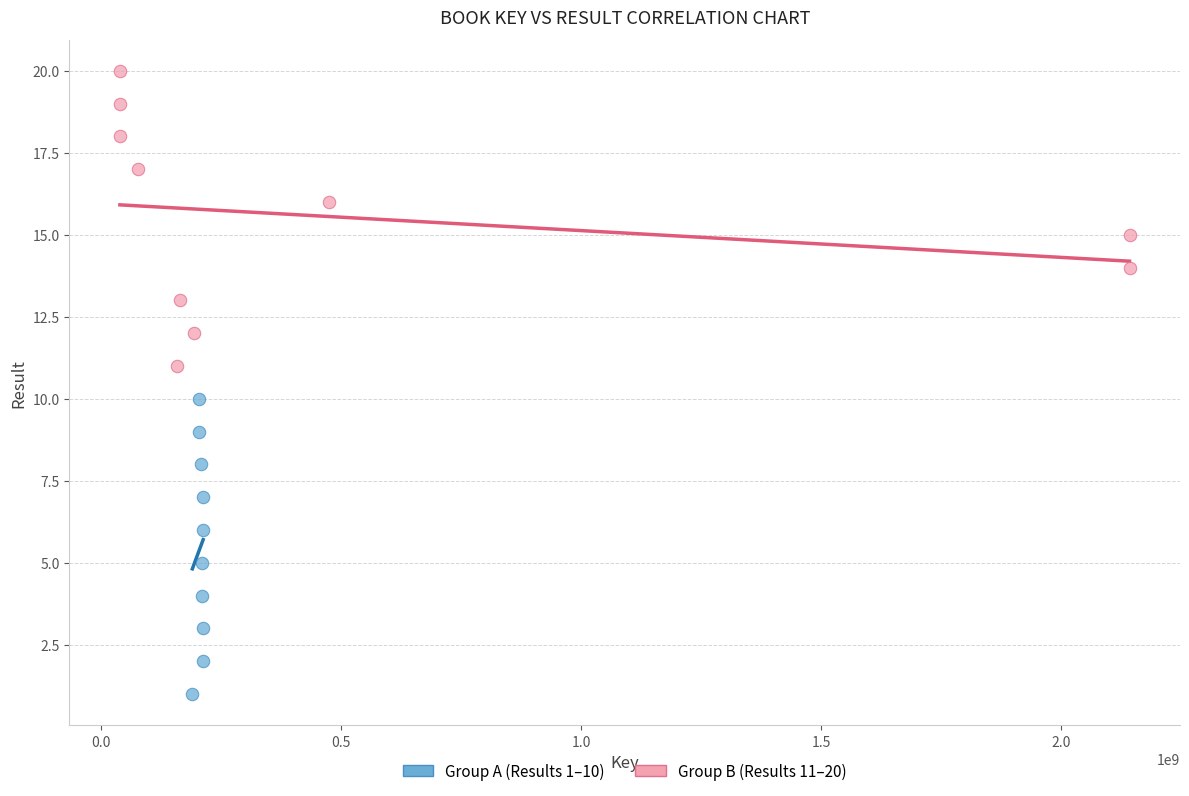

Which series contains the lowest Y value?

Group A (Results 1–10)